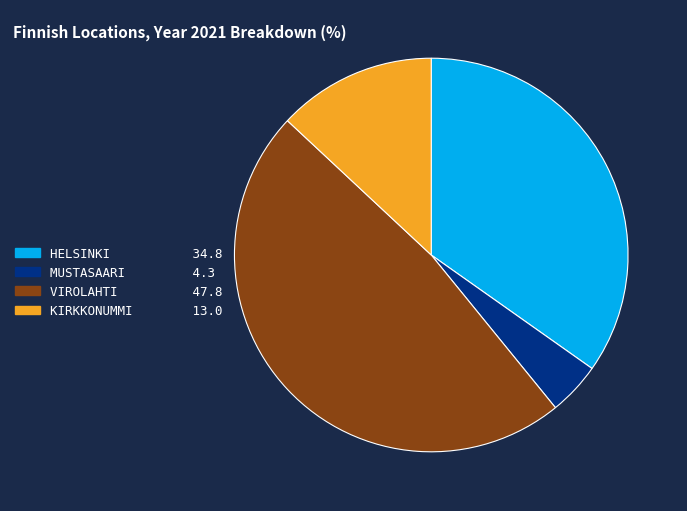

Is it true that KIRKKONUMMI 13.0 is 2% of the pie?

False